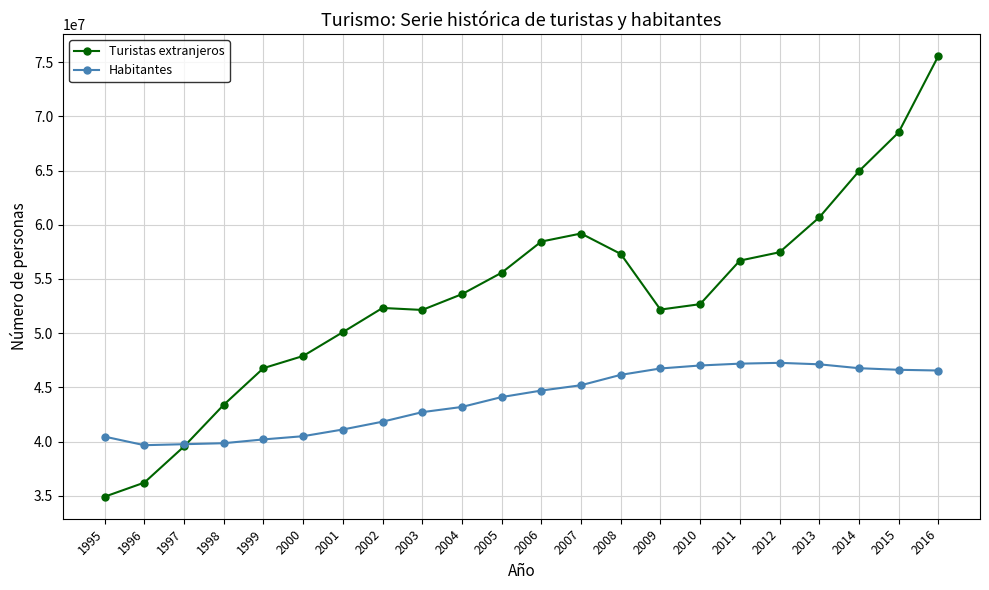

Is it true that Turistas extranjeros equals 56694298 at 2011?

True